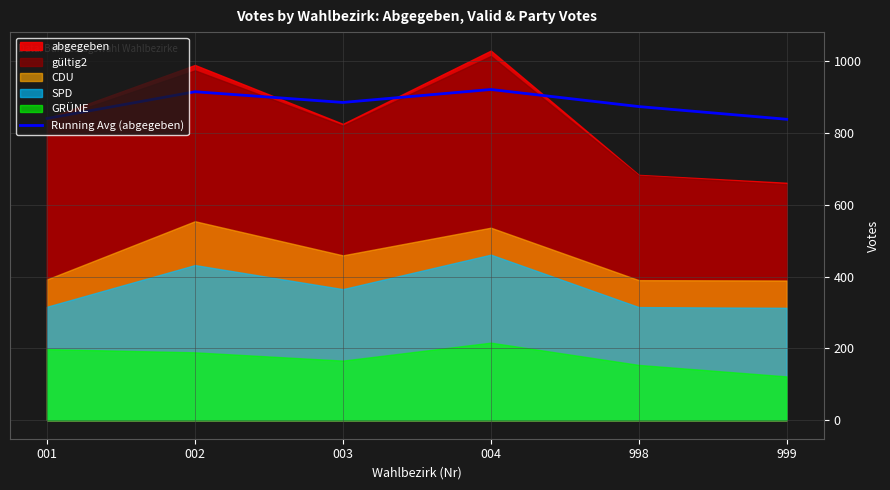

The value of Running Avg (abgegeben) at 002 is 914.5. True or false?

True